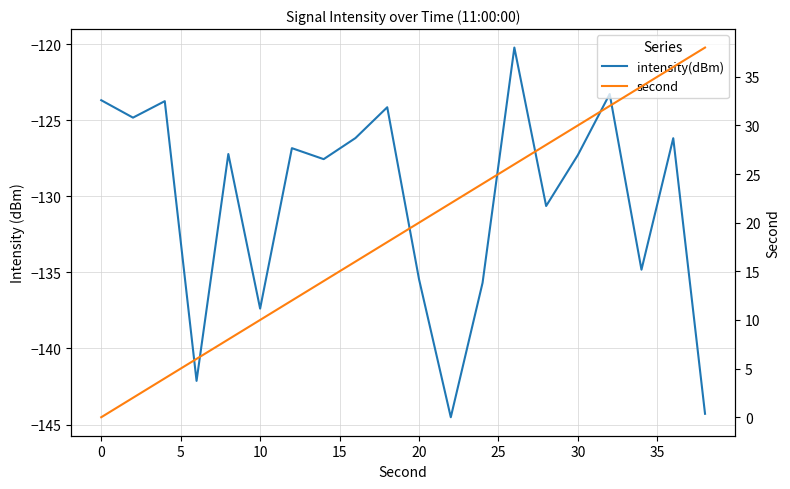

Does the chart display data point markers on the line(s)?

No